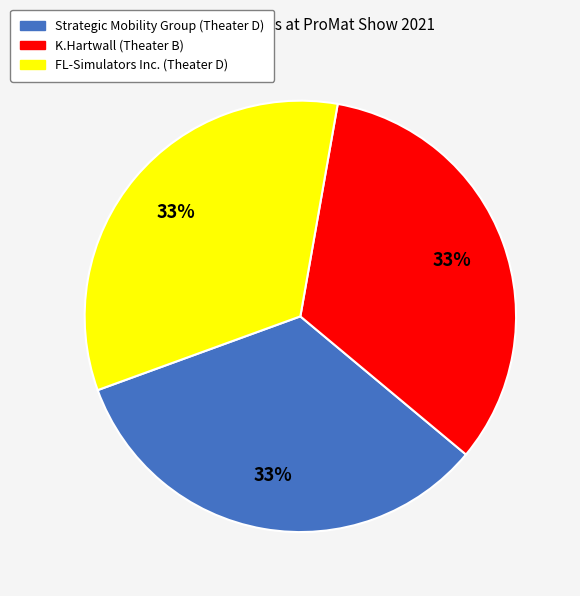

True or false: K.Hartwall (Theater B) accounts for 40% of the total.

False